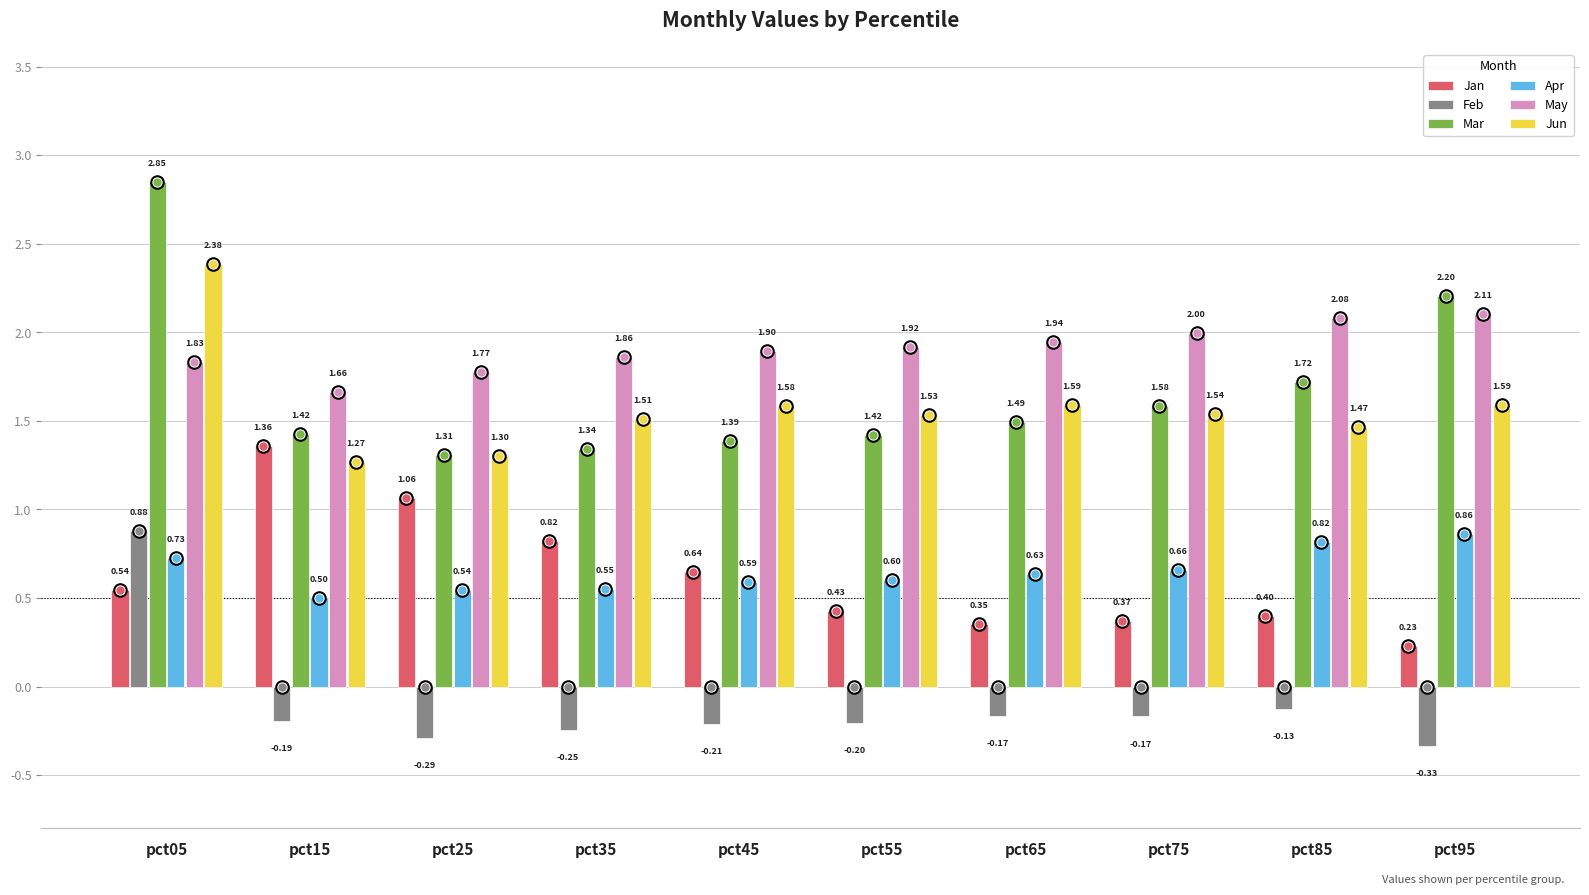

What is the minimum value for Apr?

0.5